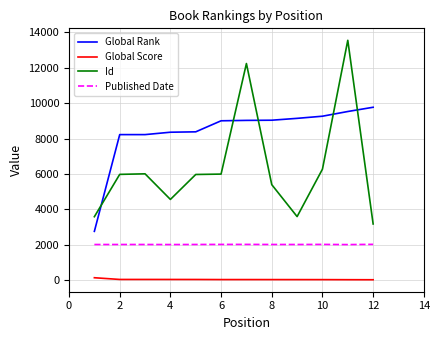

List the series in order of their overall mean, highest first.

Global Rank, Id, Published Date, Global Score